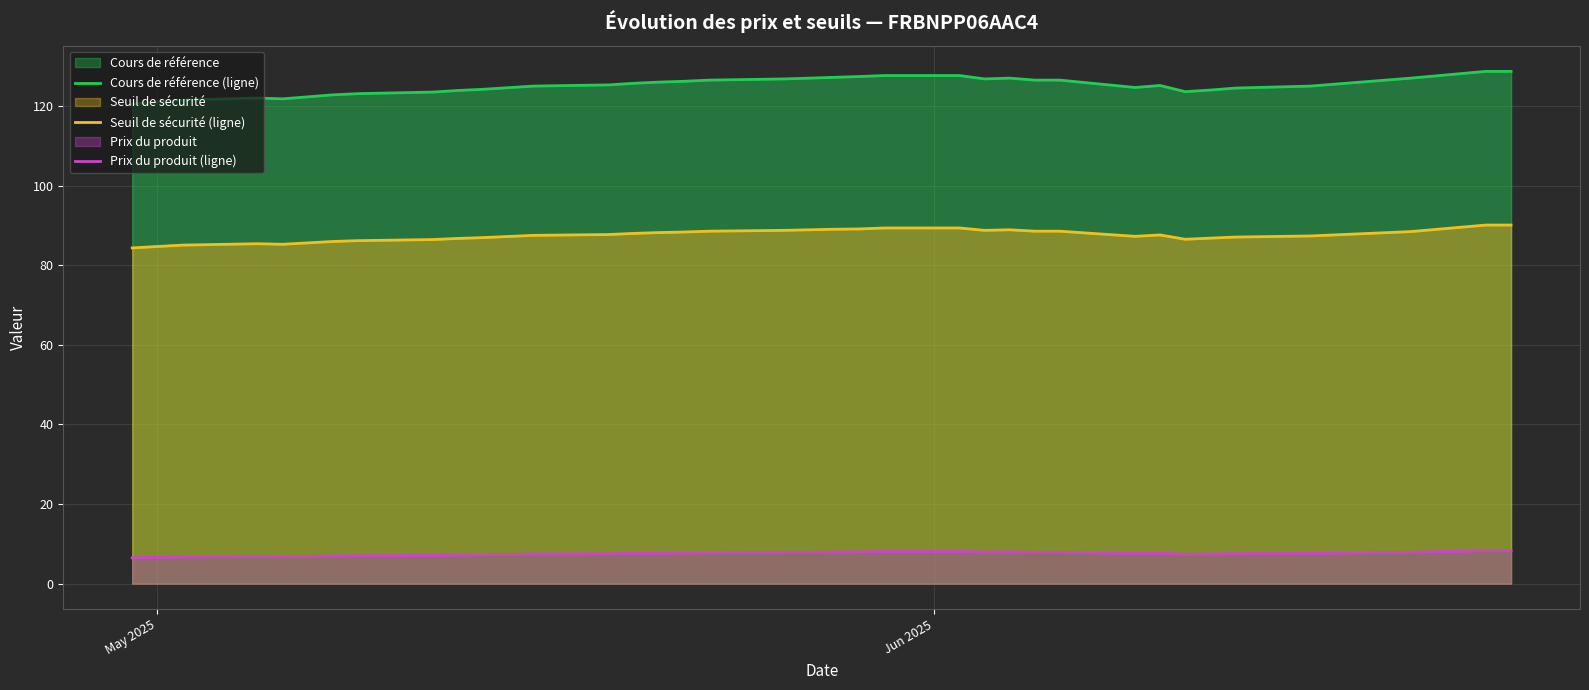

Reading left to right, transcribe all the data shown in this chart.

Cours de référence (ligne): 120.5	121.0	121.5	122.0	121.8	122.3	122.8	123.1	123.5	123.9	124.2	124.6	125.0	125.3	125.7	126.0	126.2	126.5	126.8	127.0	127.2	127.4	127.7	127.7	126.8	127.0	126.5	126.5	124.7	125.2	123.6	124.0	124.5	125.0	125.5	126.0	126.5	127.0	128.7	128.7
Seuil de sécurité (ligne): 84.3	84.7	85.0	85.4	85.3	85.6	86.0	86.2	86.5	86.7	86.9	87.2	87.5	87.7	88.0	88.2	88.3	88.5	88.8	88.9	89.0	89.1	89.4	89.4	88.8	88.9	88.5	88.5	87.3	87.6	86.5	86.8	87.1	87.3	87.6	87.9	88.2	88.5	90.1	90.1
Prix du produit (ligne): 6.5	6.6	6.7	6.8	6.8	6.8	7.0	7.0	7.1	7.2	7.2	7.3	7.5	7.5	7.6	7.7	7.7	7.8	7.9	7.9	7.9	8.0	8.1	8.1	7.9	8.0	7.9	7.9	7.6	7.7	7.4	7.5	7.5	7.6	7.7	7.8	7.8	7.9	8.3	8.3